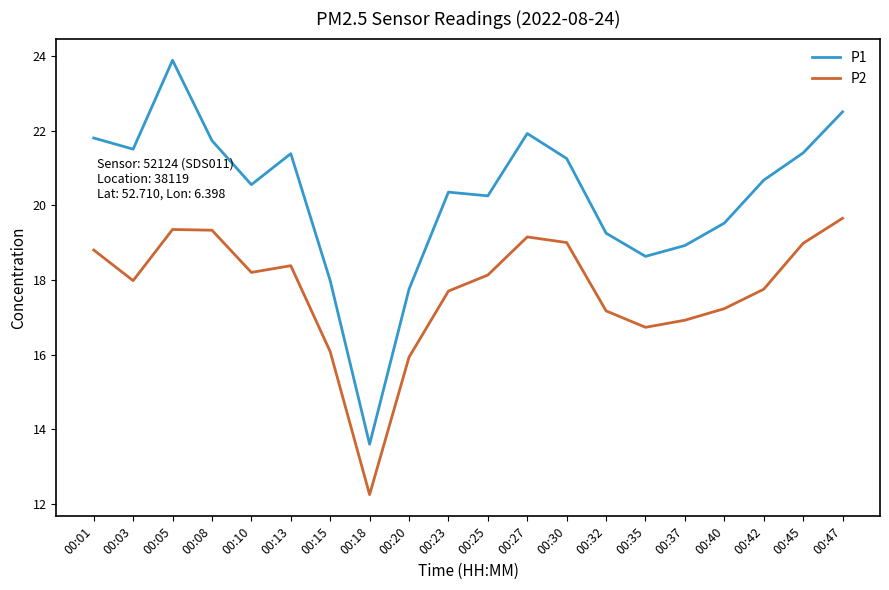

What is the difference between the P1 values at 00:40 and 00:47?

3.0